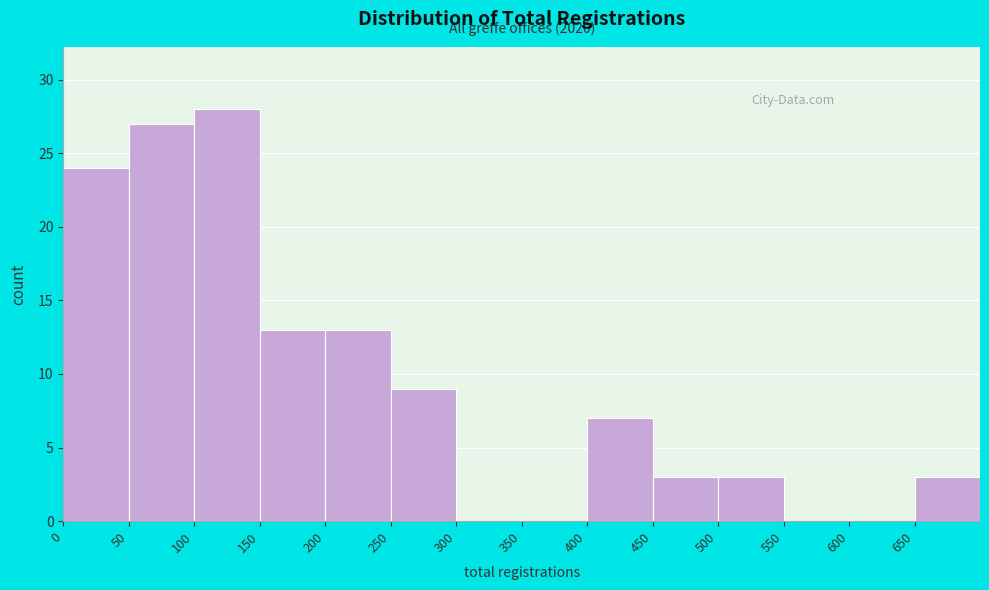

Which range on the x-axis has the tallest bar?

100 to 150